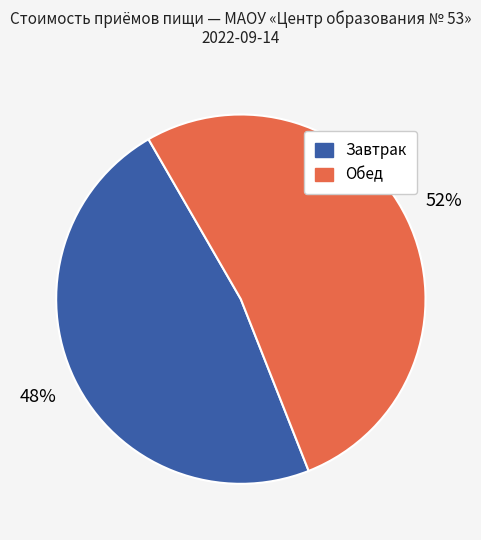

Which category has the smallest portion of the pie?

Завтрак